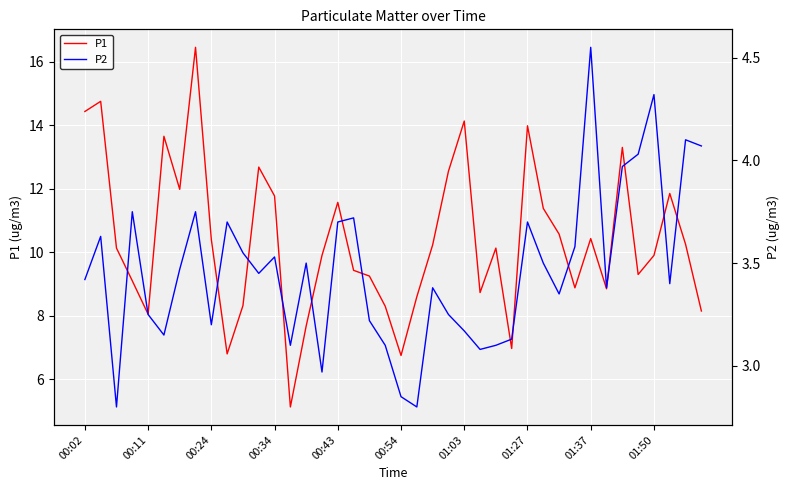

True or false: P1 has a value of 14.4 at 00:02.

True